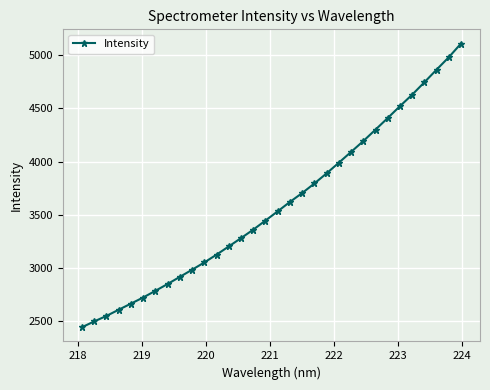

What is the difference between the maximum and minimum values?

2667.6